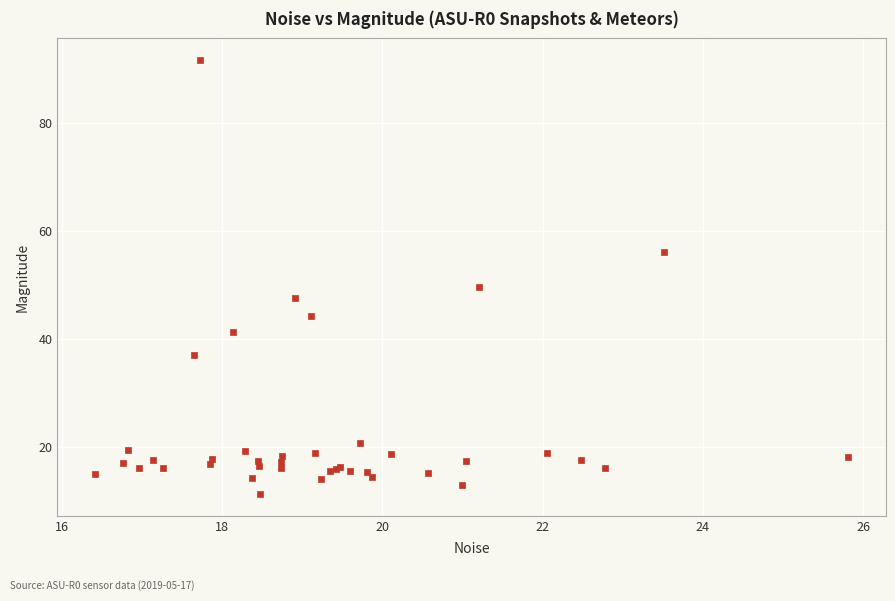

What Y value in the scatter plot is closest to 51?

49.6